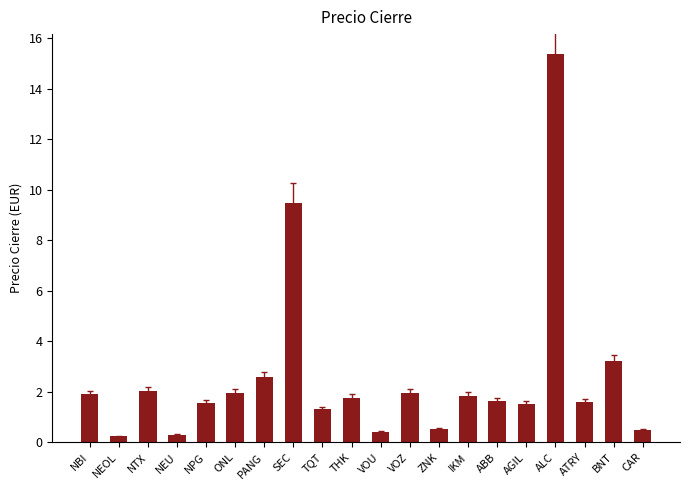

What is the sum of all values?

51.7